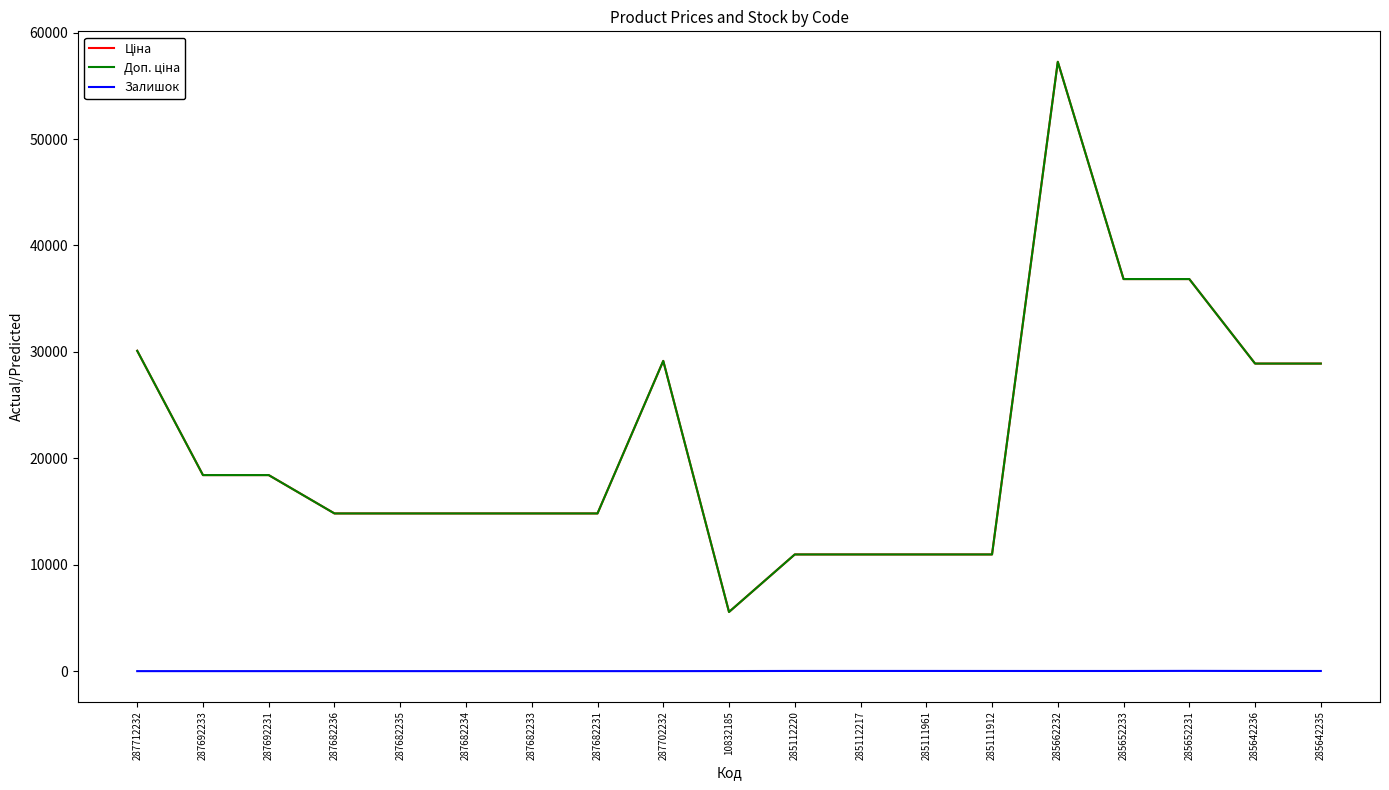

What position from the left is 285642235?

19